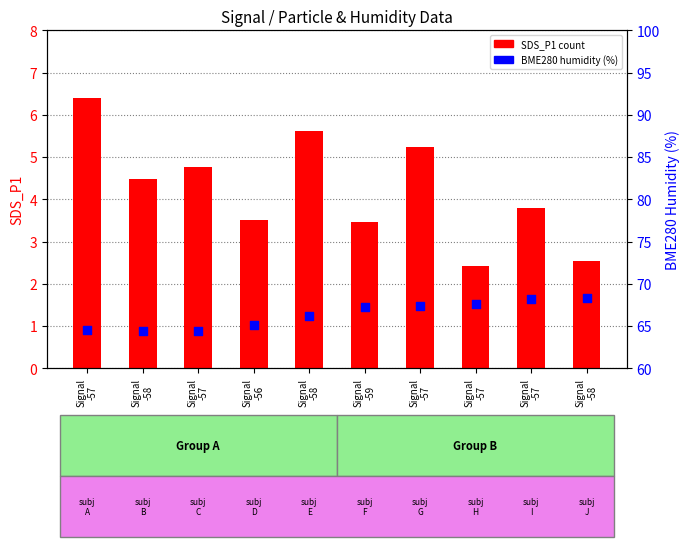

What are all the series names shown in the legend?

SDS_P1 (count), BME280 humidity (%)